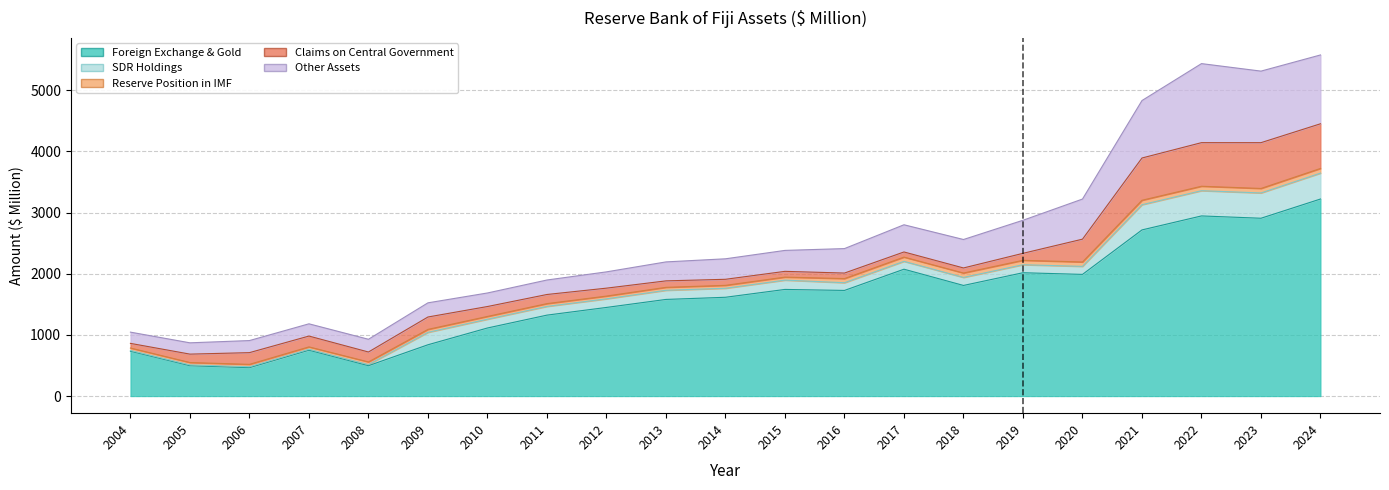

What is the difference between the Foreign Exchange & Gold values at 2016 and 2004?

994.1